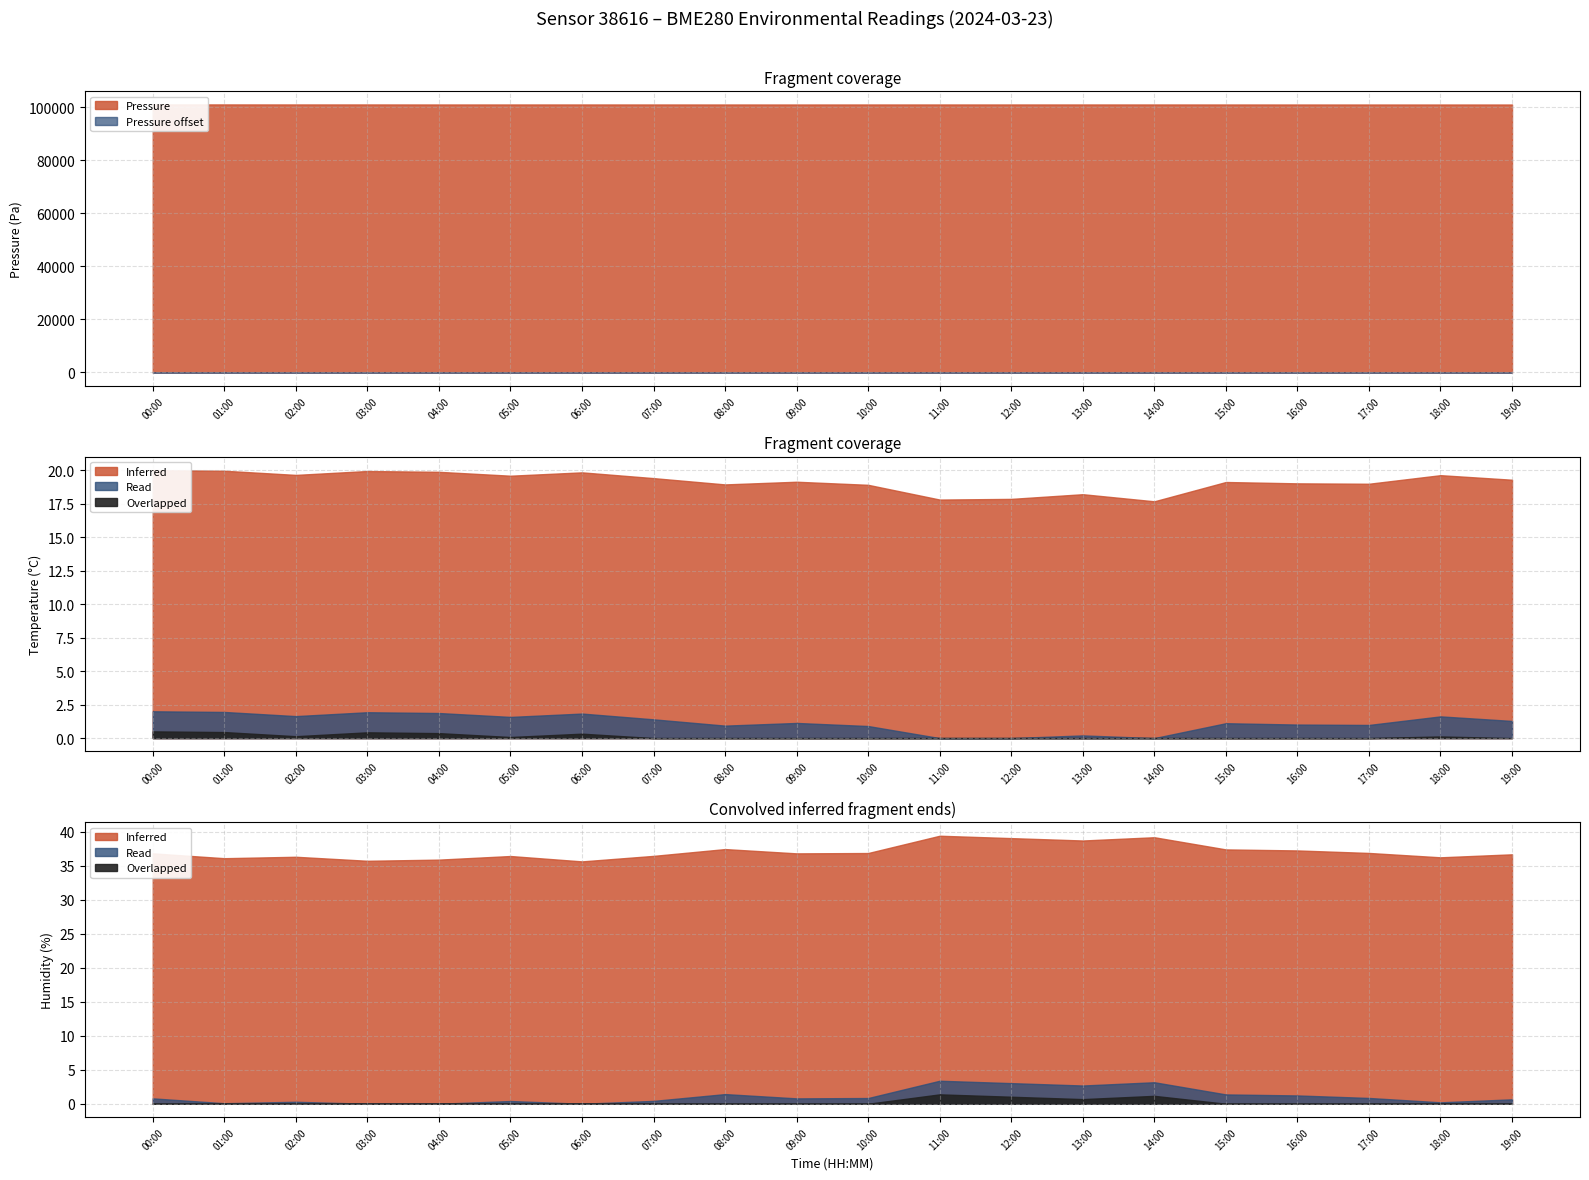

Is the value of Humidity at 03:00 greater than the value of Pressure at 01:00?

No